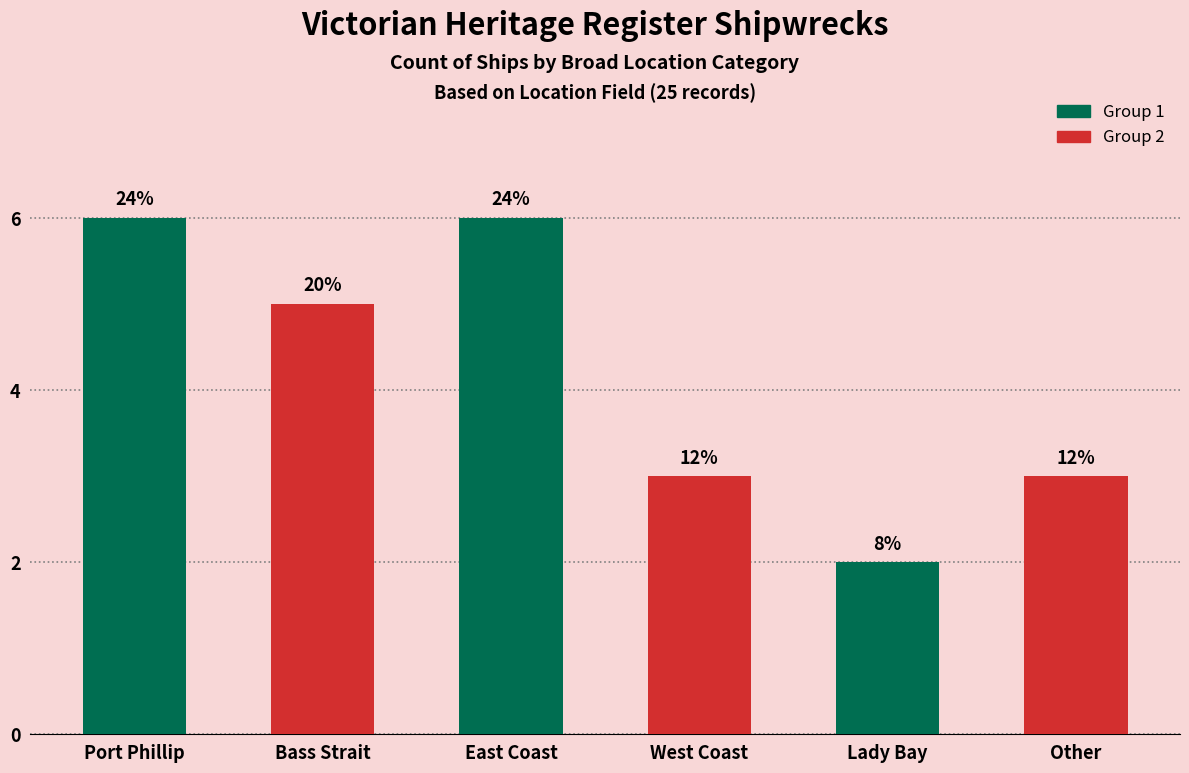

What is the minimum value shown in the chart?

2